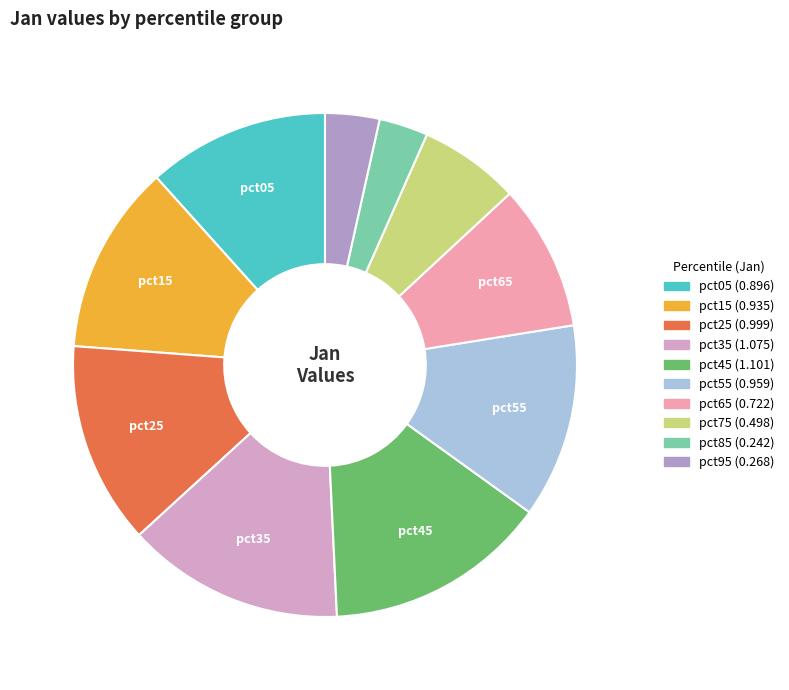

To the nearest percent, what is the difference between the pct55 and pct35 slice percentages?

2%